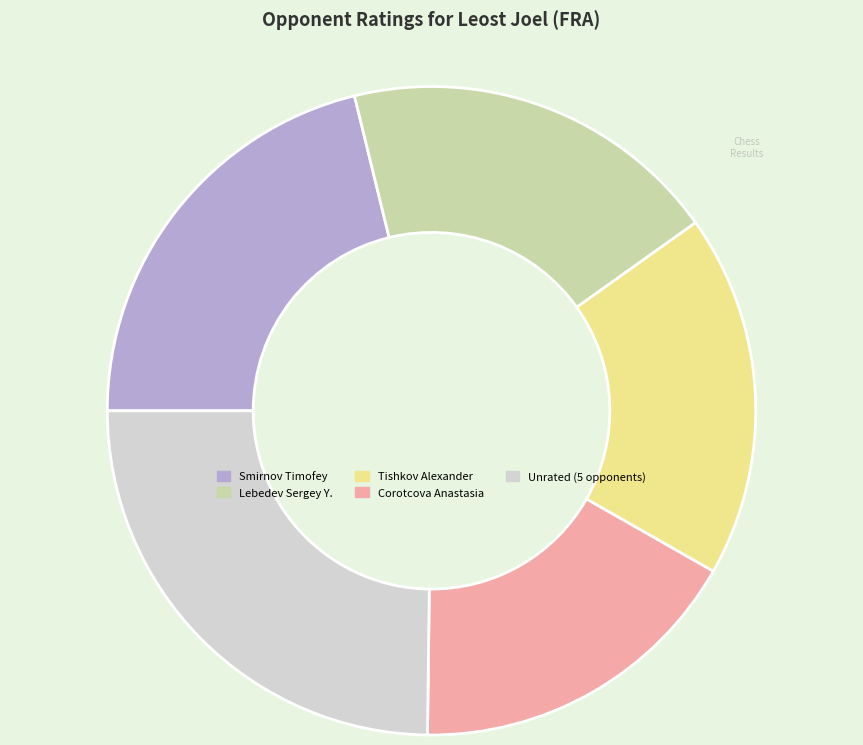

Is there any slice that represents more than half of the pie?

No